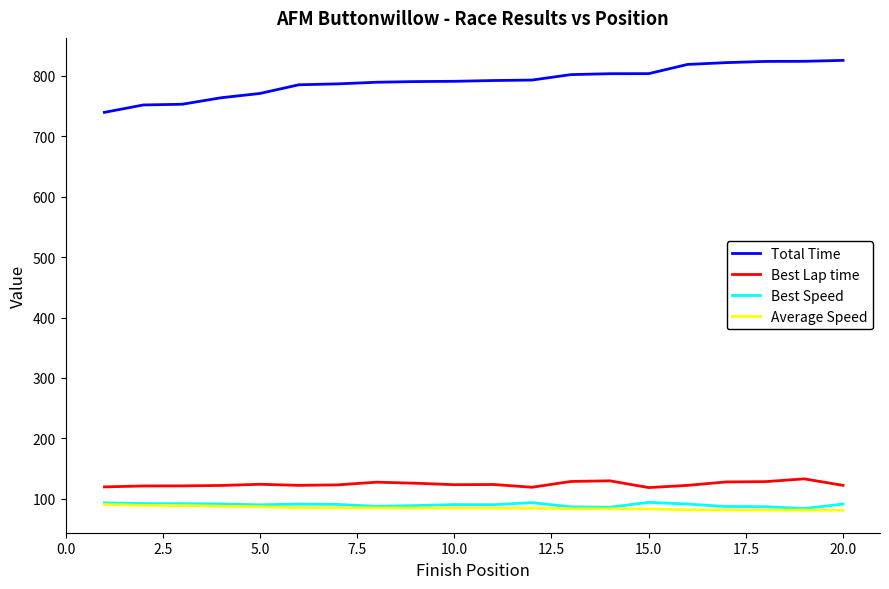

What is the sum of all Best Lap time values?

2484.2